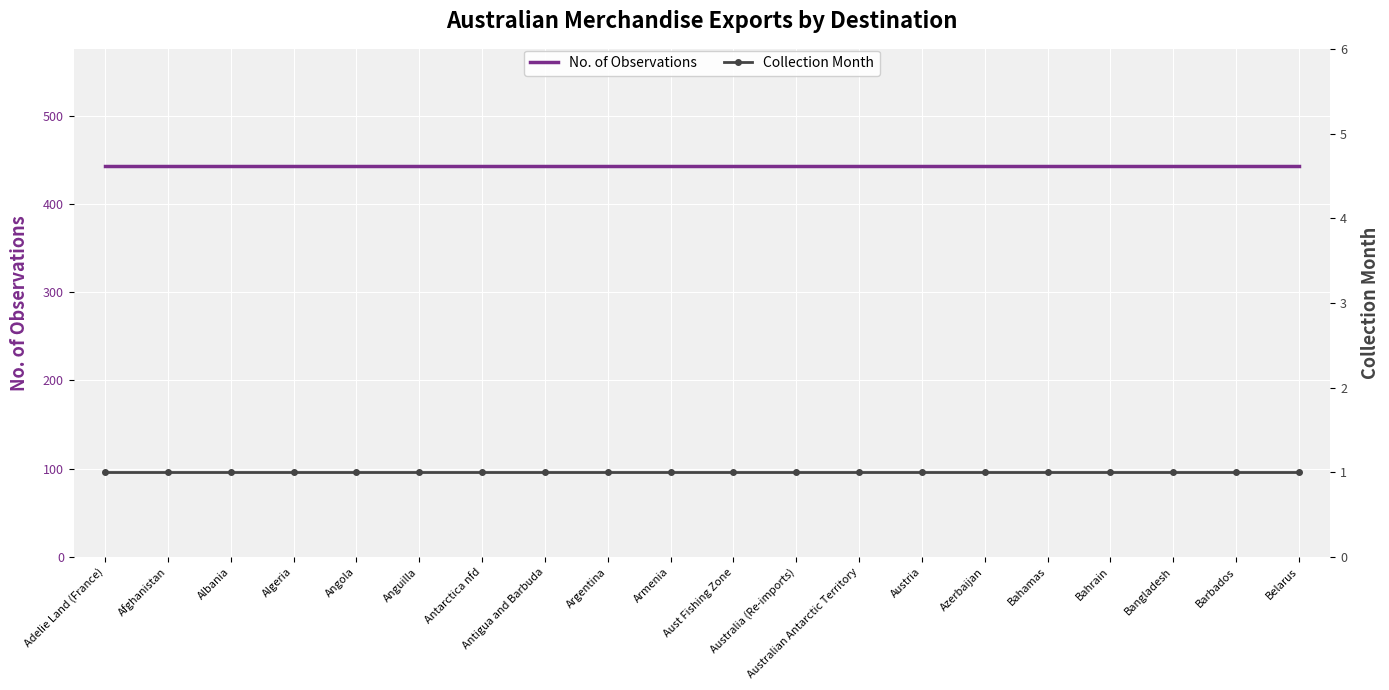

True or false: Collection Month and No. of Observations intersect in this chart.

False